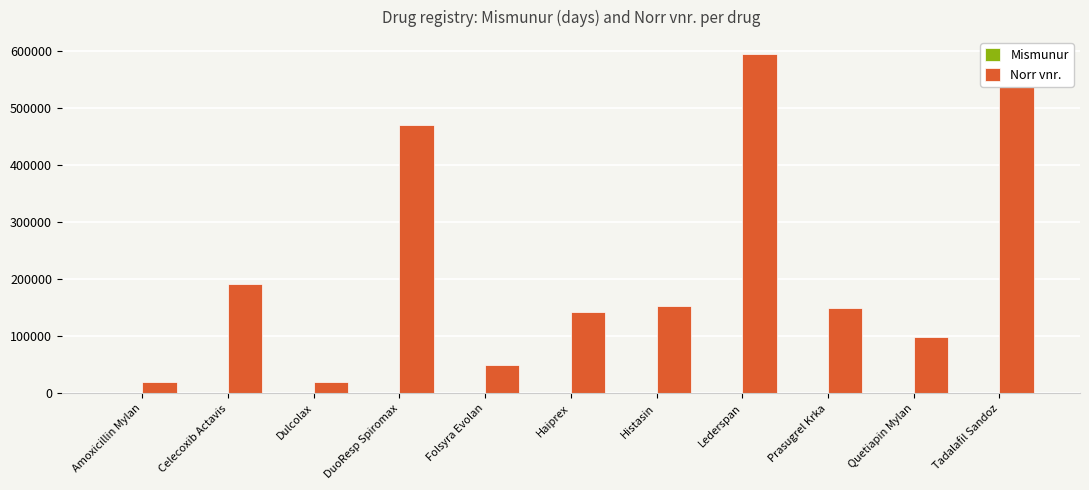

Does the chart contain stacked bars?

No